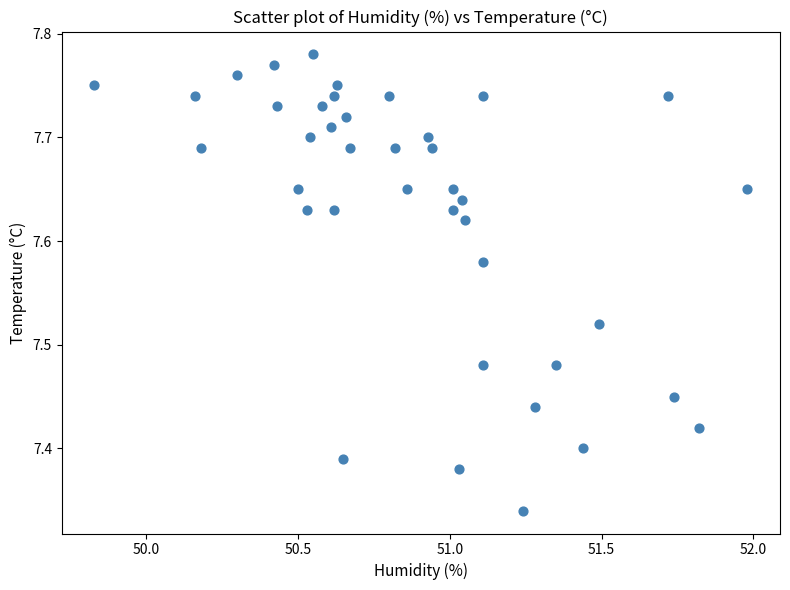

What is the range of X values (max minus min)?

2.1